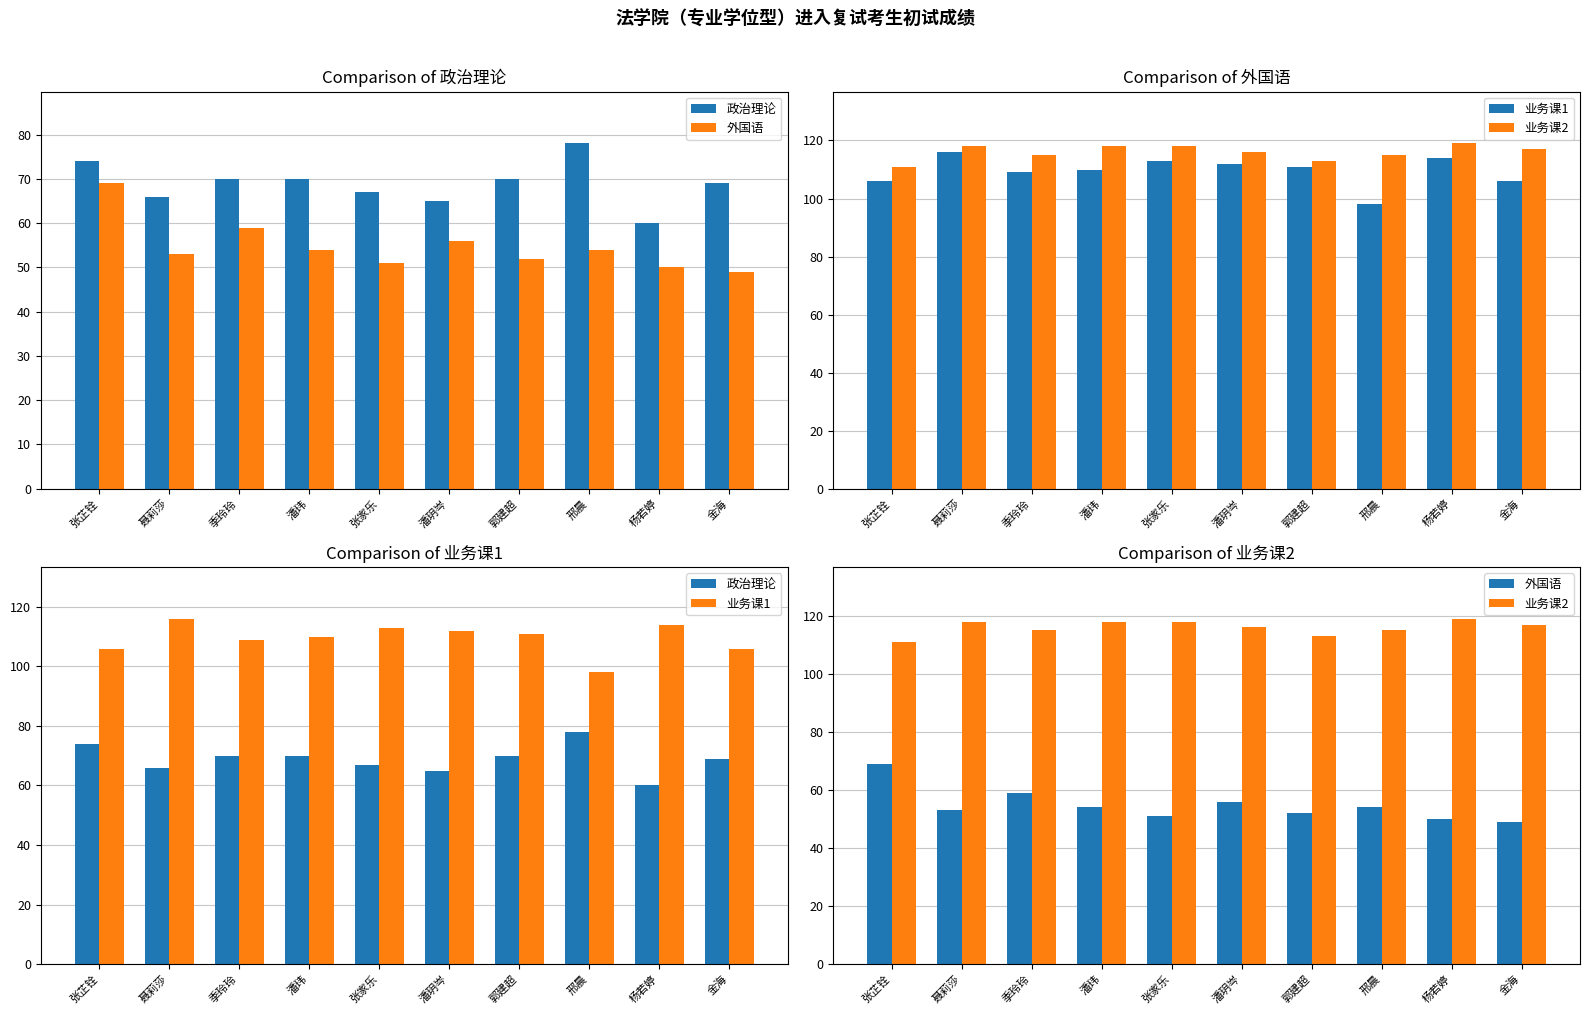

What is the label of the 9th bar from the left?

杨若婷